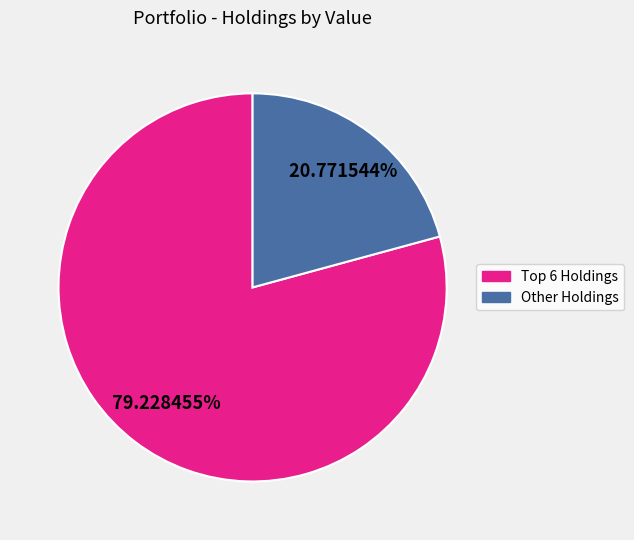

Count the number of slices in the pie.

2